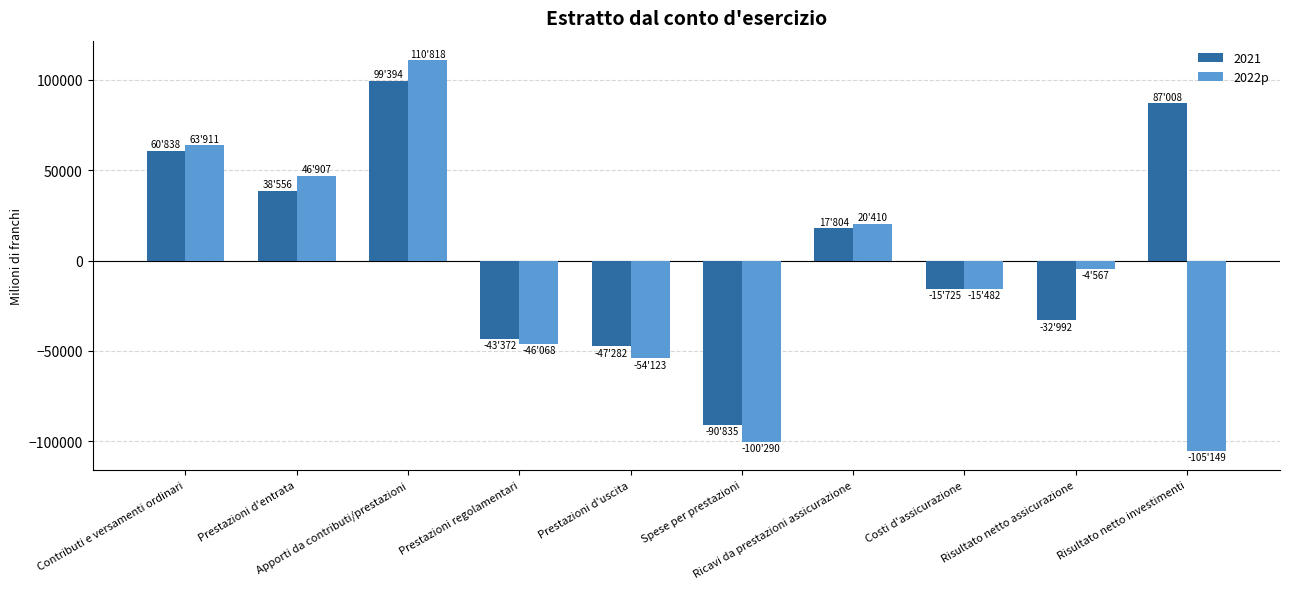

Which series has the largest total across all categories?

2021